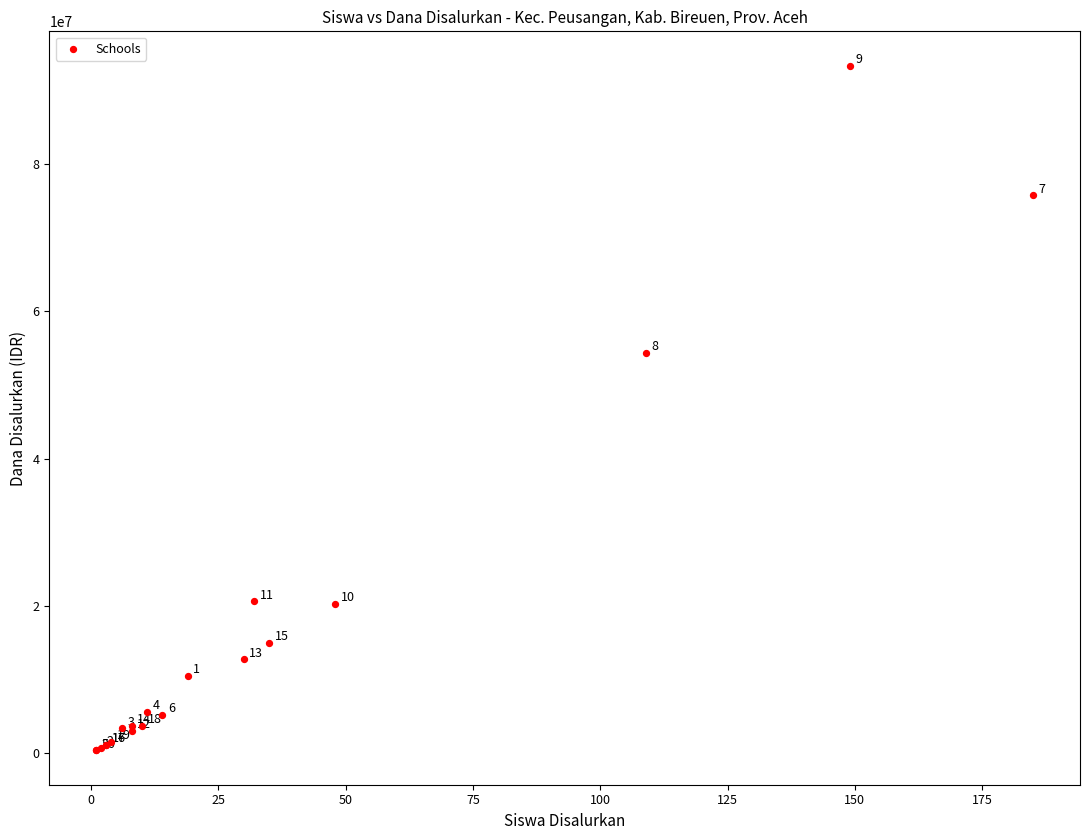

What Y value in the scatter plot is closest to 46875000?

54375000